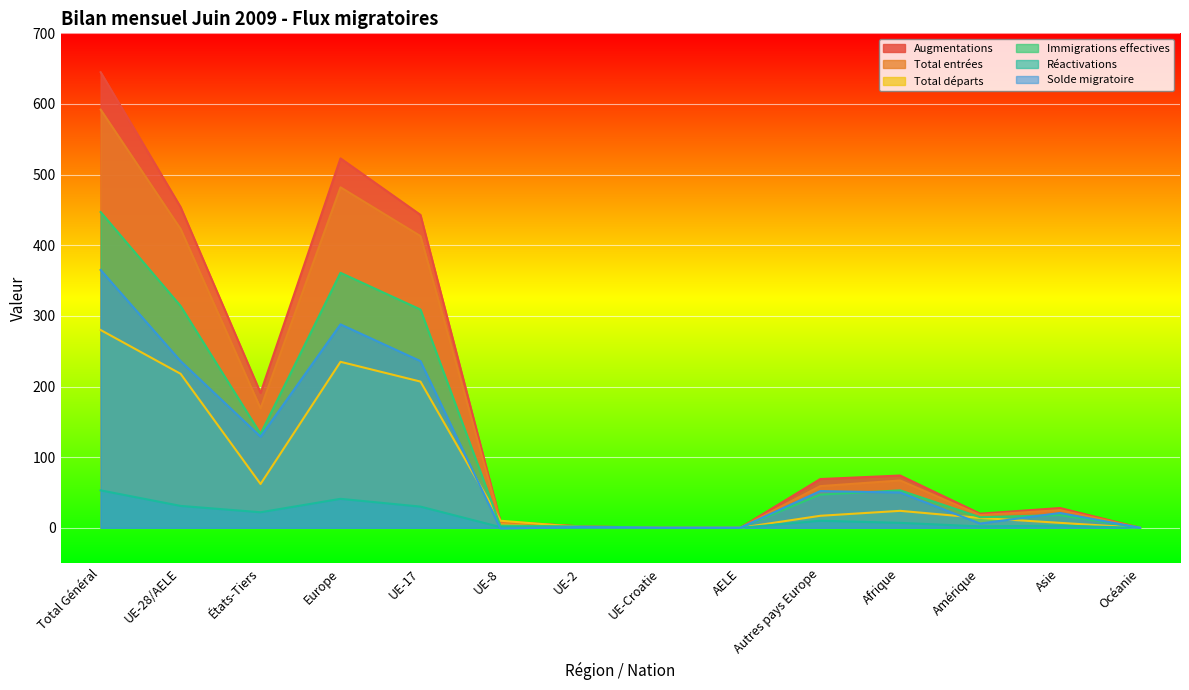

True or false: Total entrées and Solde migratoire cross at least once.

False